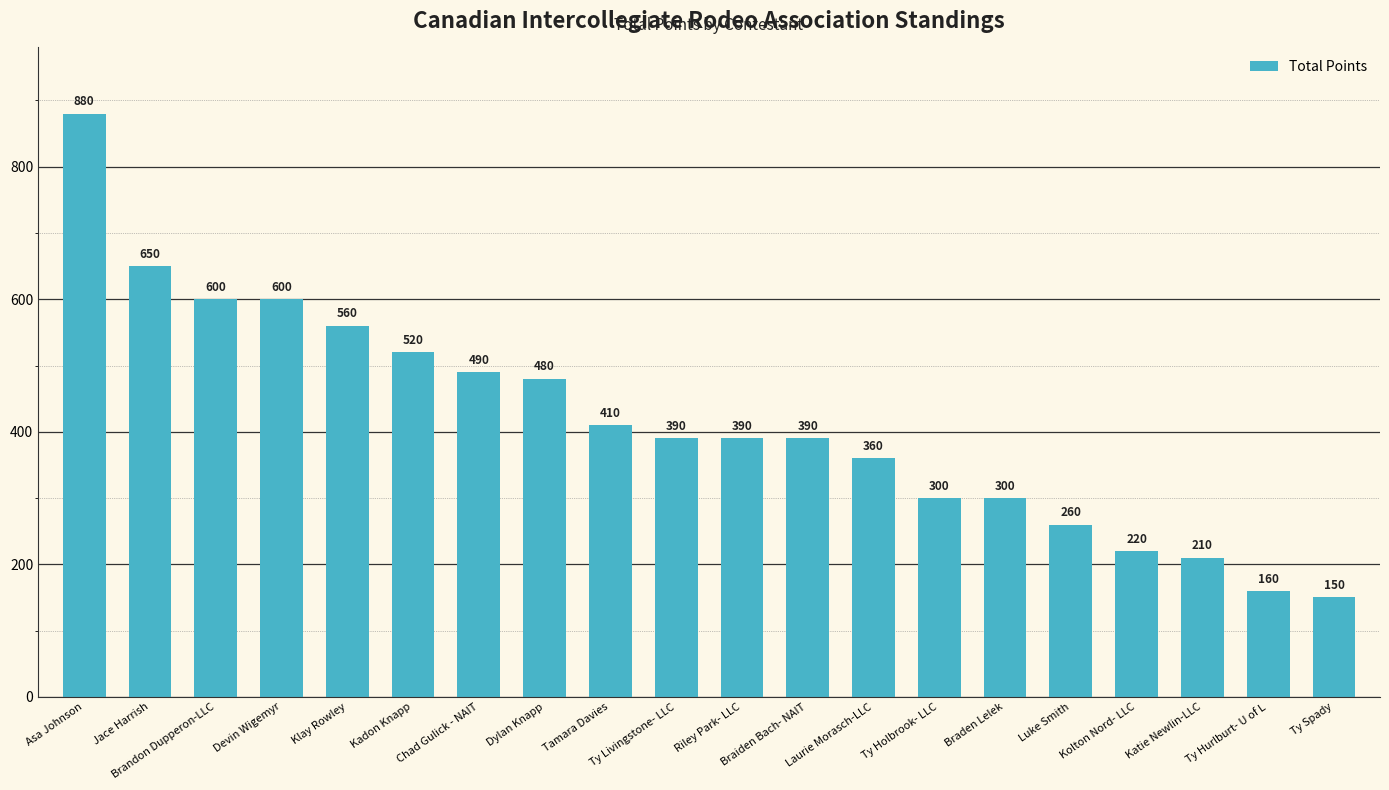

The value at Ty Spady is 150. True or false?

True